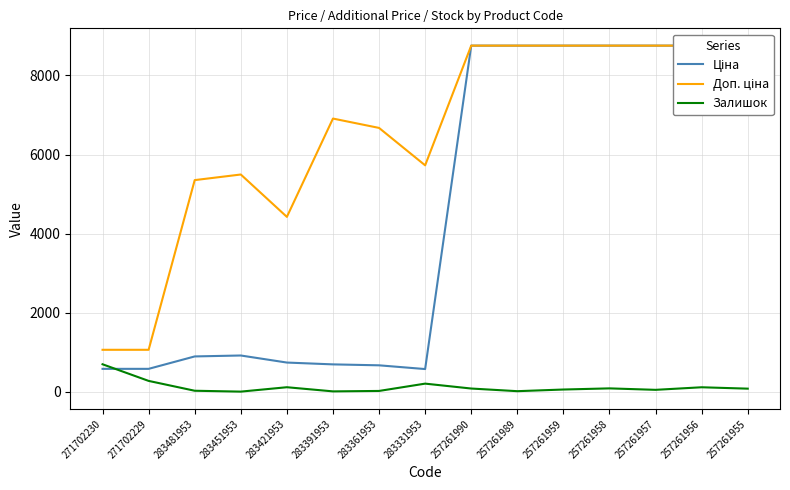

Reading left to right, extract all data points from this chart.

Ціна: 578.1	578.1	892.2	915.8	737.2	691.0	667.4	572.7	8755.5	8755.5	8755.5	8755.5	8755.5	8755.5	8755.5
Доп. ціна: 1060.0	1060.0	5353.1	5495.0	4423.0	6910.3	6673.6	5727.0	8755.5	8755.5	8755.5	8755.5	8755.5	8755.5	8755.5
Залишок: 694.0	273.0	24.0	2.0	113.0	8.0	19.0	204.0	80.0	13.0	55.0	84.0	47.0	112.0	77.0